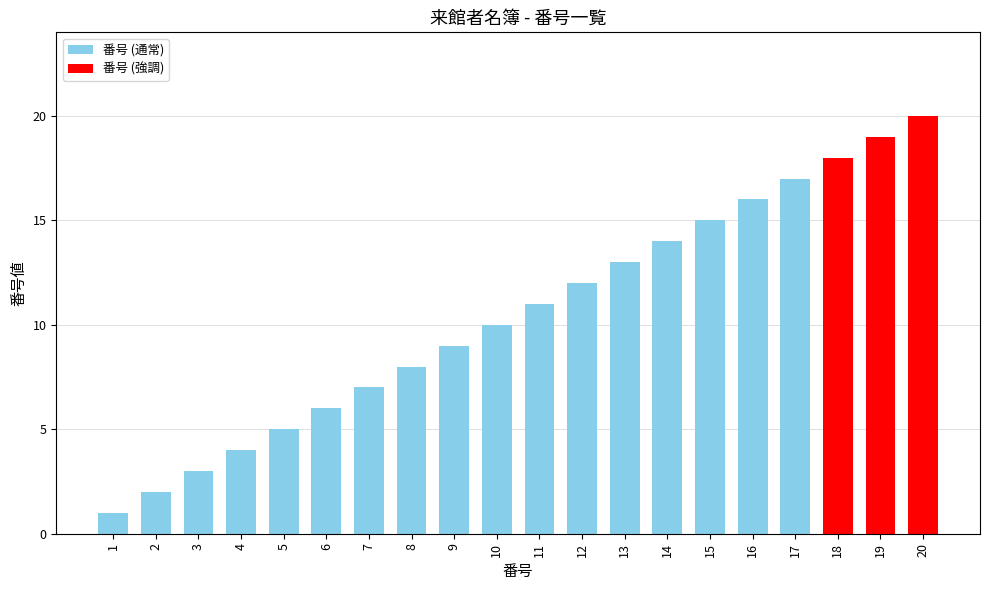

The value at 17 is 17. True or false?

True